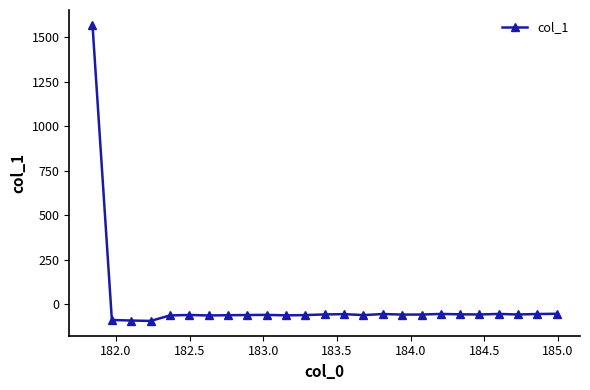

What is the difference between the maximum and minimum values?

1662.8